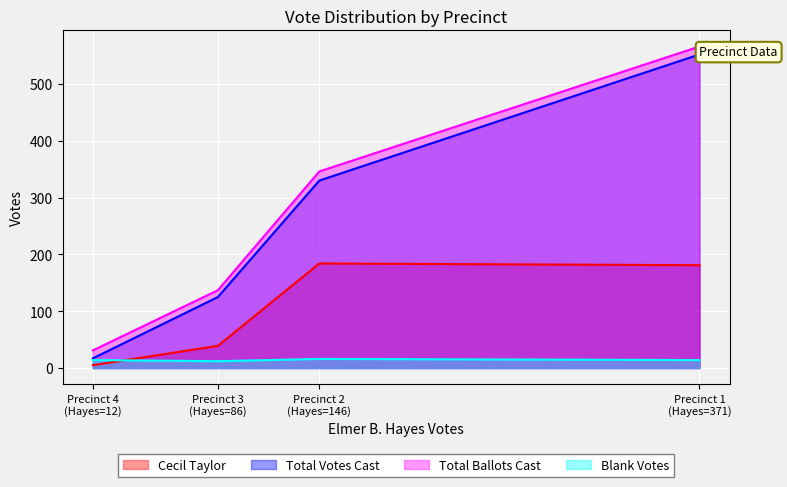

Is the value of Total Votes Cast at Precinct 2 (Hayes=146) greater than the value of Blank Votes at Precinct 3 (Hayes=86)?

Yes